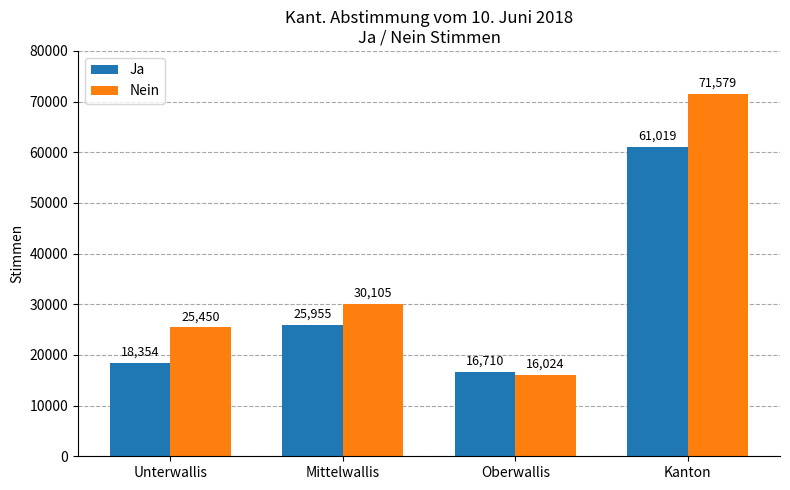

Reading left to right, transcribe all the data shown in this chart.

Ja: Unterwallis=18354	Mittelwallis=25955	Oberwallis=16710	Kanton=61019
Nein: Unterwallis=25450	Mittelwallis=30105	Oberwallis=16024	Kanton=71579